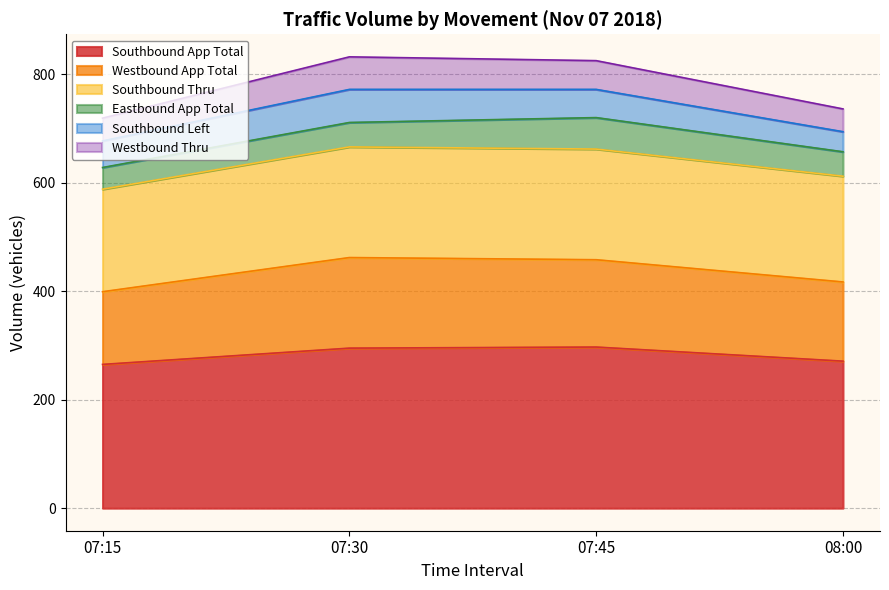

What is the total value across all series at 08:00?

736